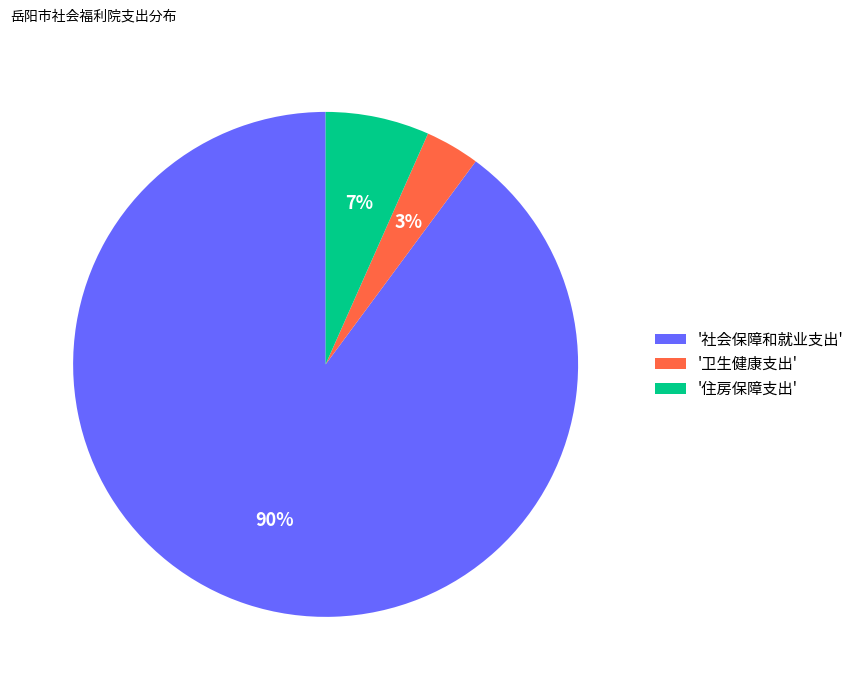

What is the majority slice?

'社会保障和就业支出'